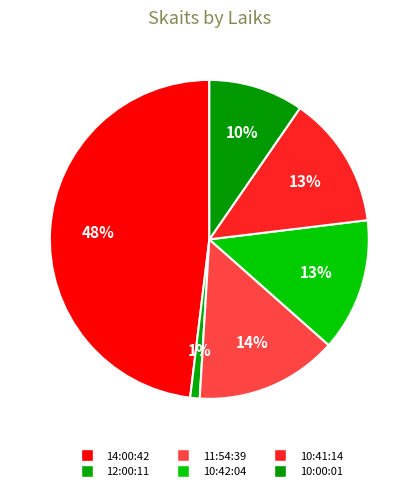

The 12:00:11 slice represents 1% of the pie. True or false?

True